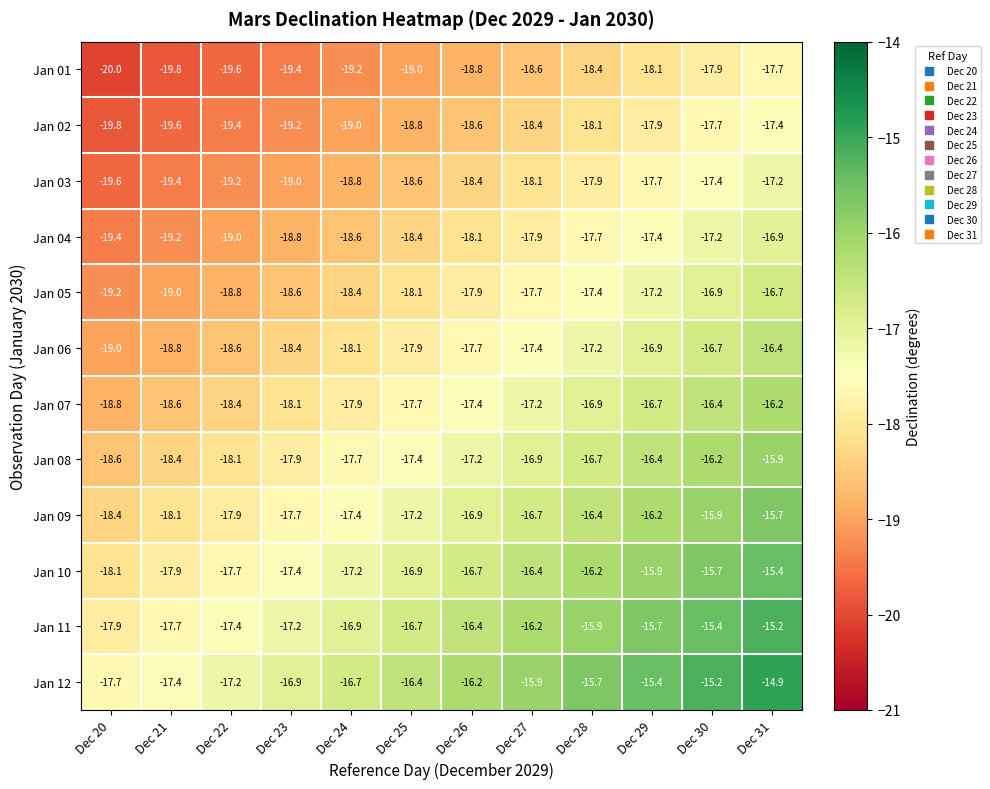

The Jan 10 series shows -6.3 at Dec 28. True or false?

False